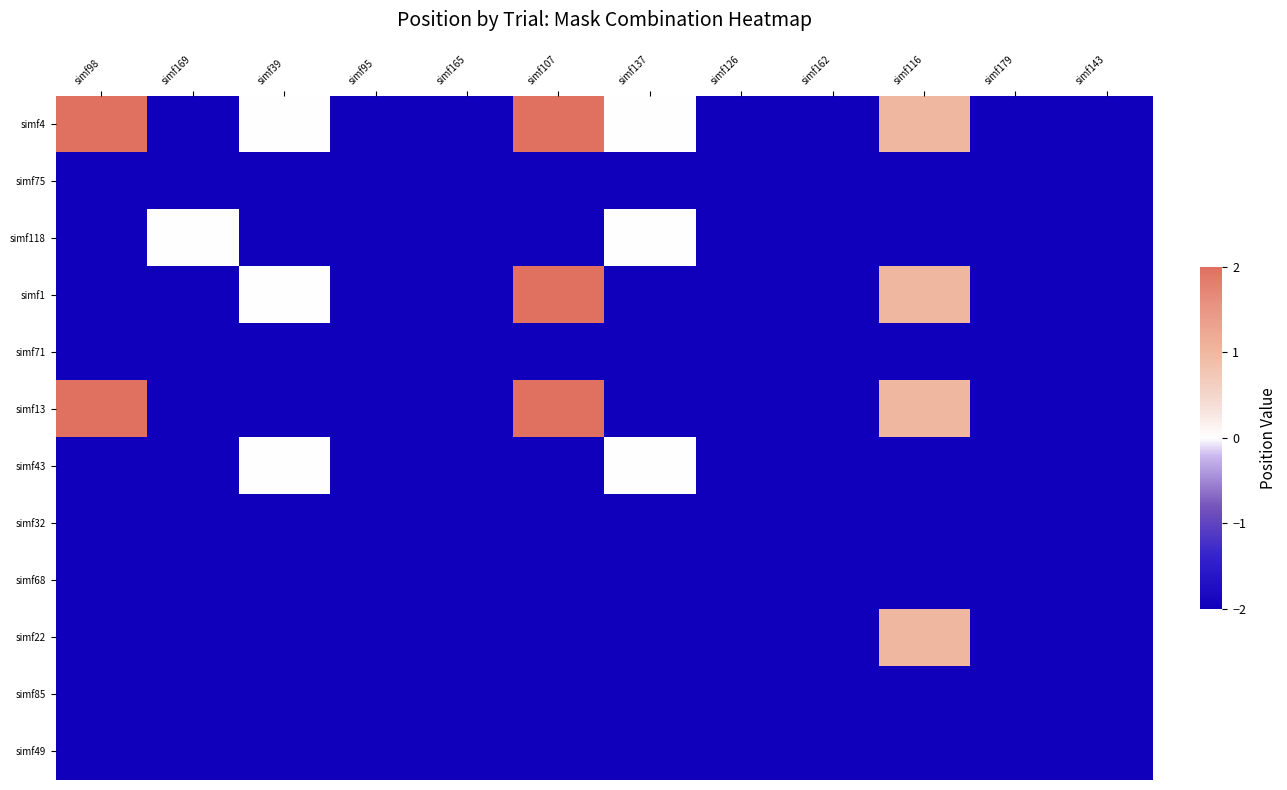

At how many categories does at least one series exceed 0?

3